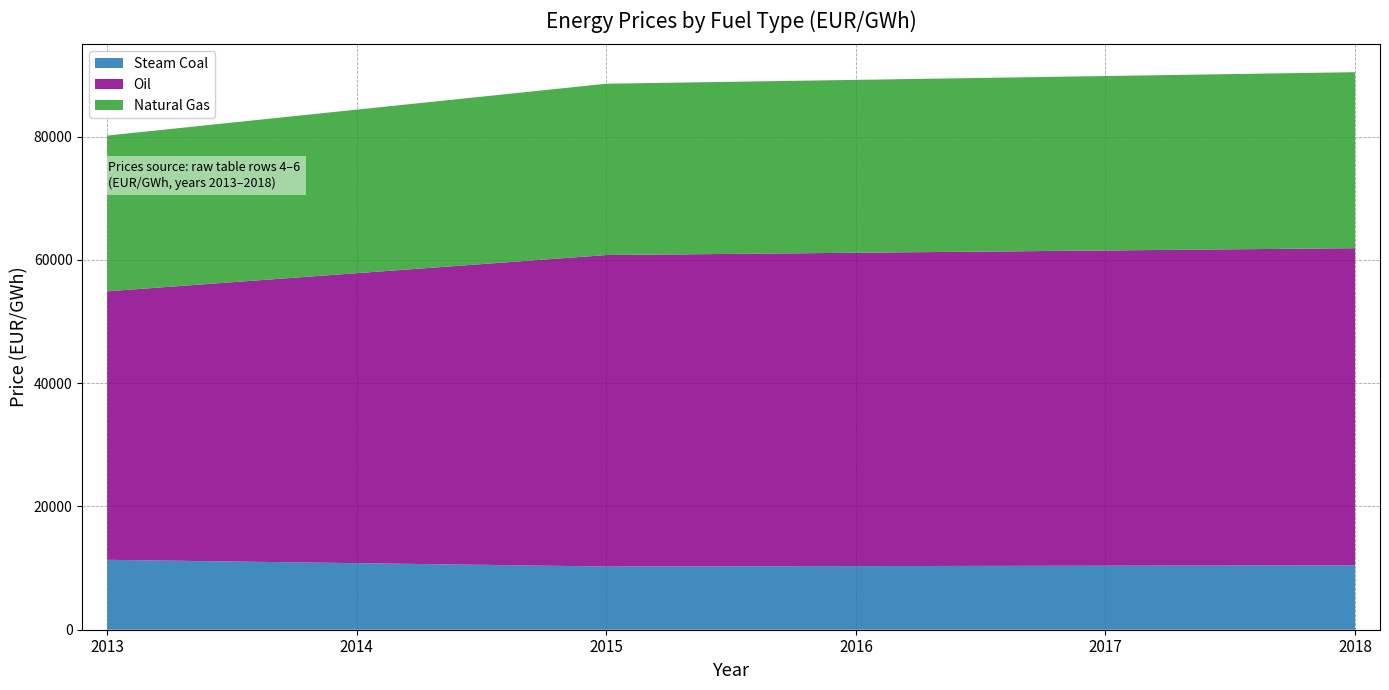

Reading right to left, what are all the values shown in this chart?

Steam Coal: 2018=10457.8	2017=10391.6	2016=10325.4	2015=10259.2	2014=10802.9	2013=11346.6
Oil: 2018=51459.7	2017=51154.7	2016=50849.7	2015=50544.7	2014=47058.8	2013=43573.0
Natural Gas: 2018=28561.0	2017=28308.2	2016=28055.5	2015=27802.7	2014=26539.0	2013=25275.2